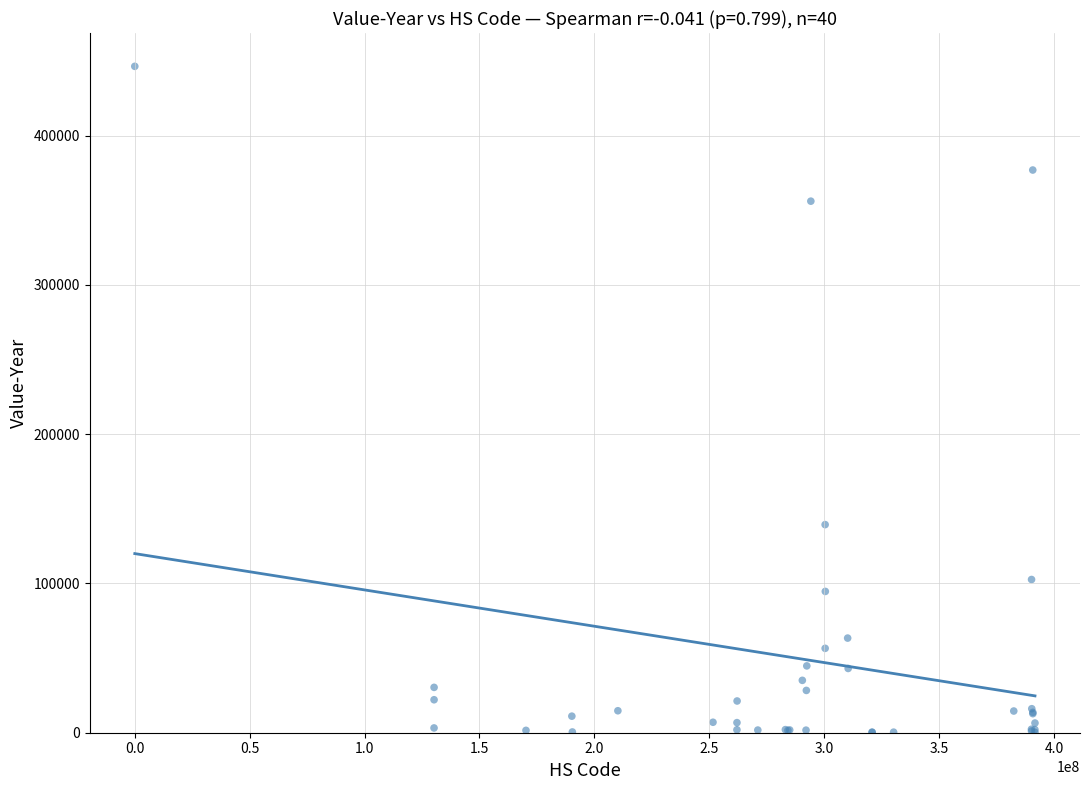

What Y value in the scatter plot is closest to 223339?

139418